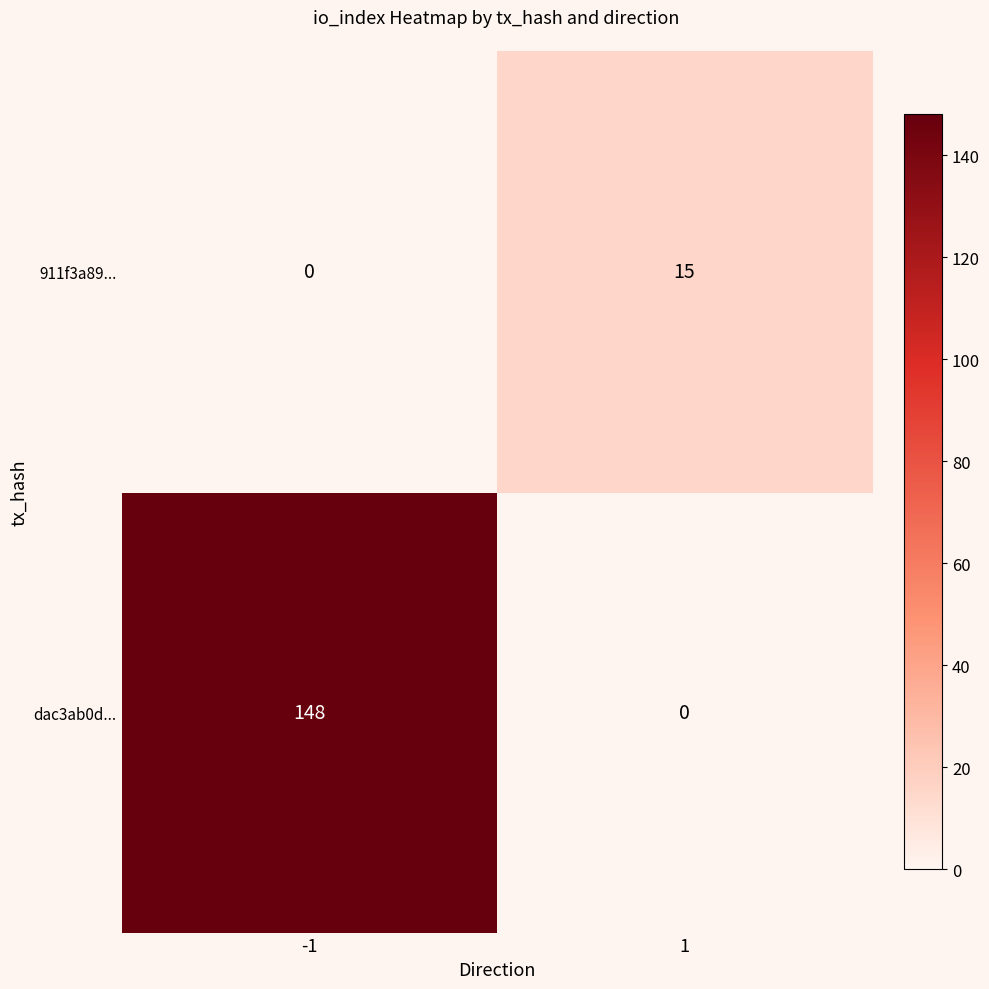

What is the total value across all series at -1?

148